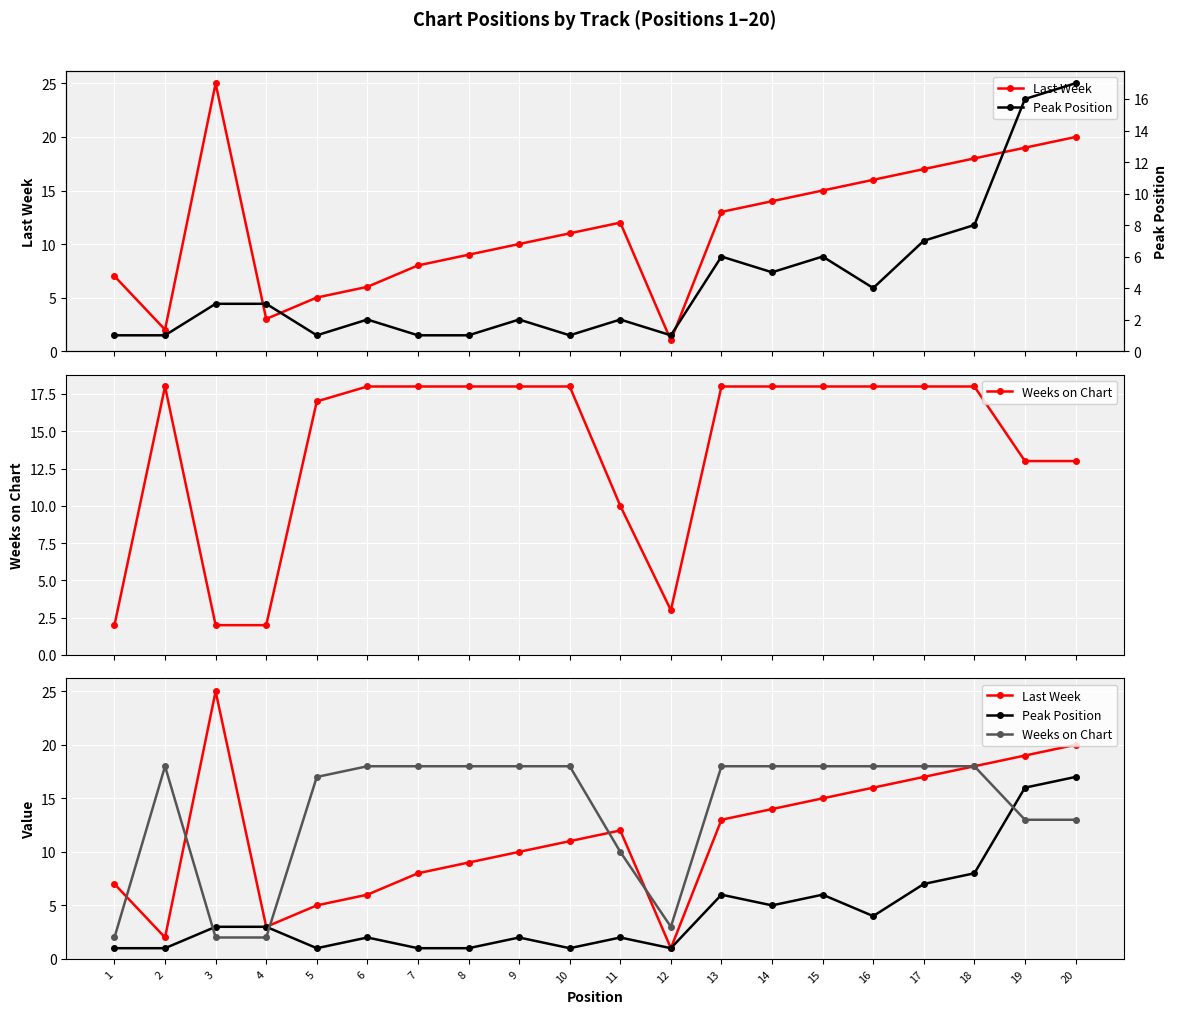

Rank the categories by Peak Position value from lowest to highest.

1, 2, 5, 7, 8, 10, 12, 6, 9, 11, 3, 4, 16, 14, 13, 15, 17, 18, 19, 20